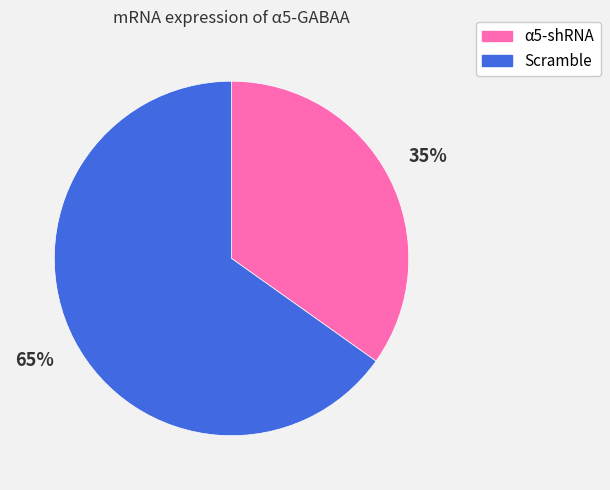

Is it true that Scramble is 74% of the pie?

False